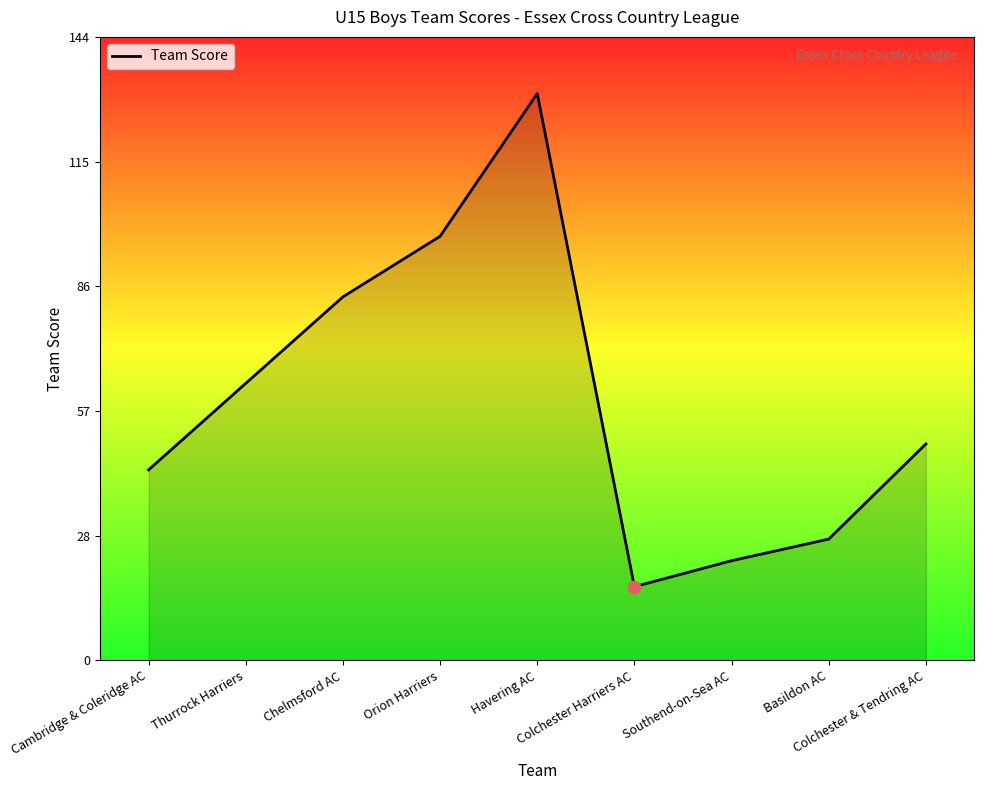

Between Basildon AC and Orion Harriers, which is larger?

Orion Harriers